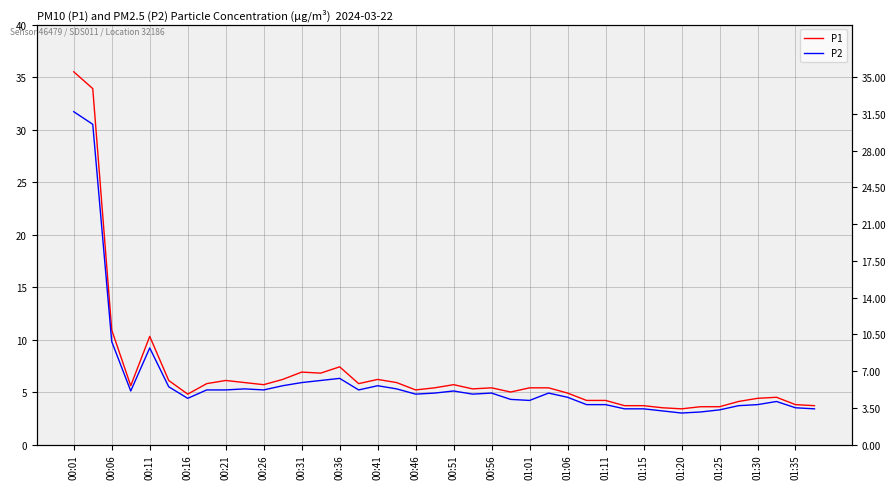

List the series in order of their overall mean, highest first.

P1, P2